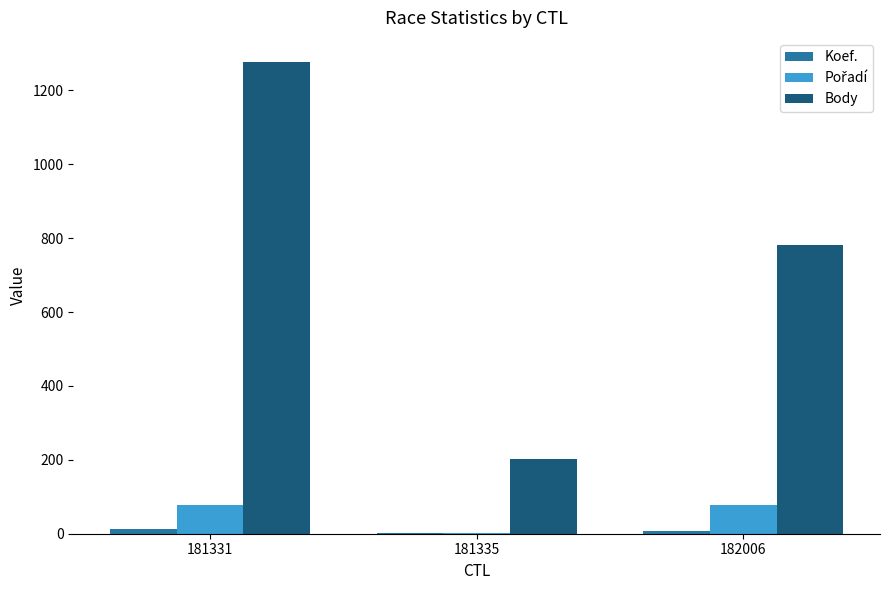

Between 181331 and 181335, which series saw the biggest shift?

Body